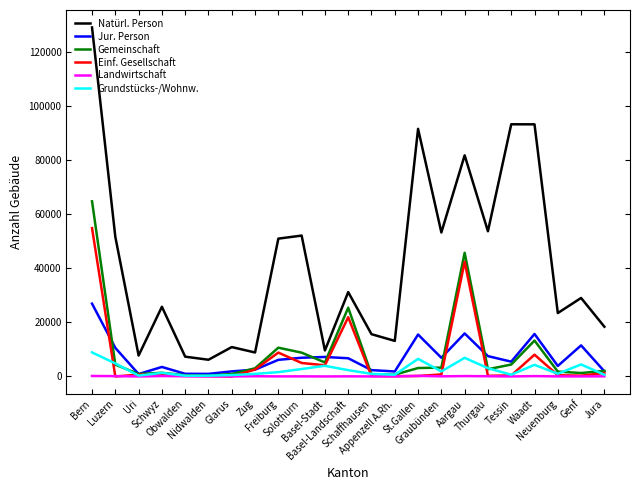

What is the greatest value displayed?

128921